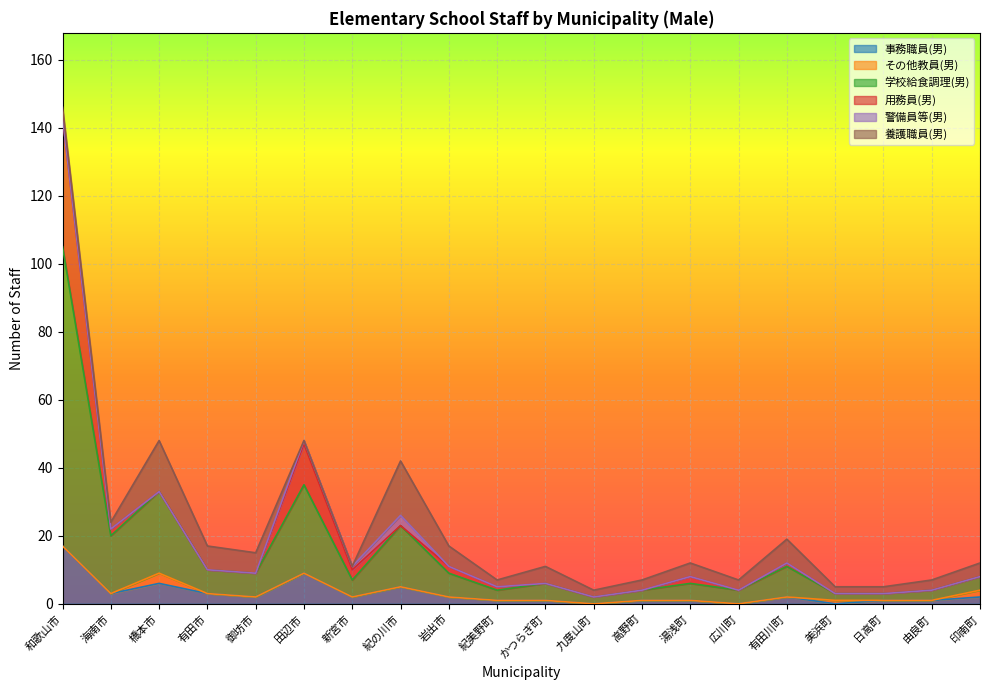

Which label corresponds to the largest value in the chart?

和歌山市